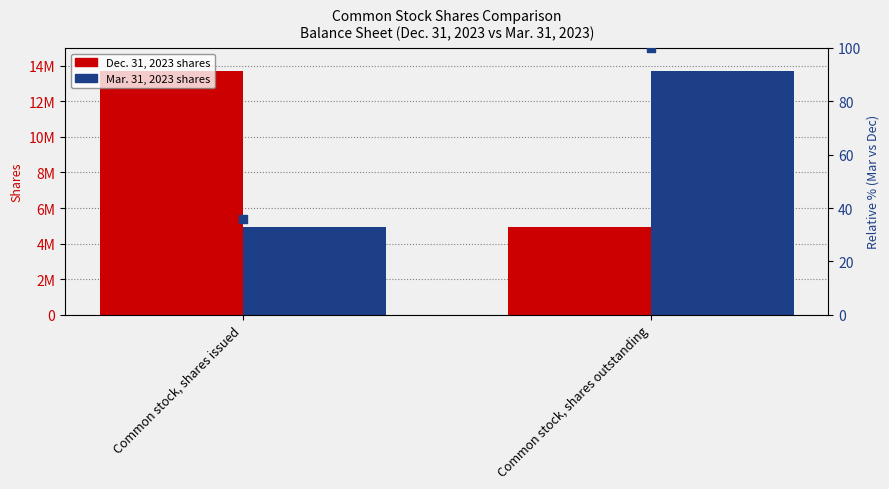

Which series has the largest total across all categories?

Dec. 31, 2023